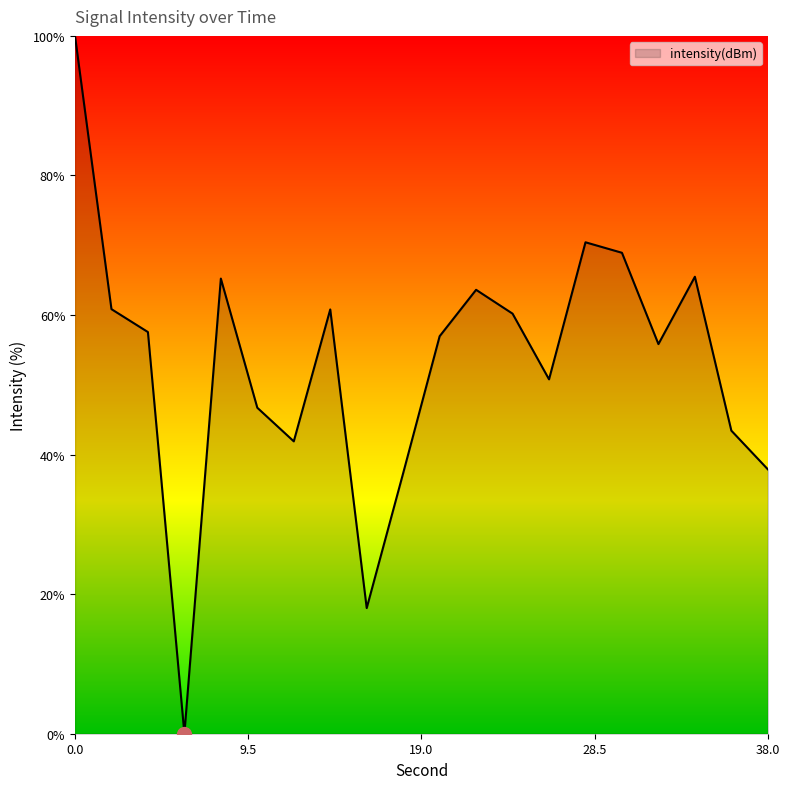

How many lines are shown in the chart?

1